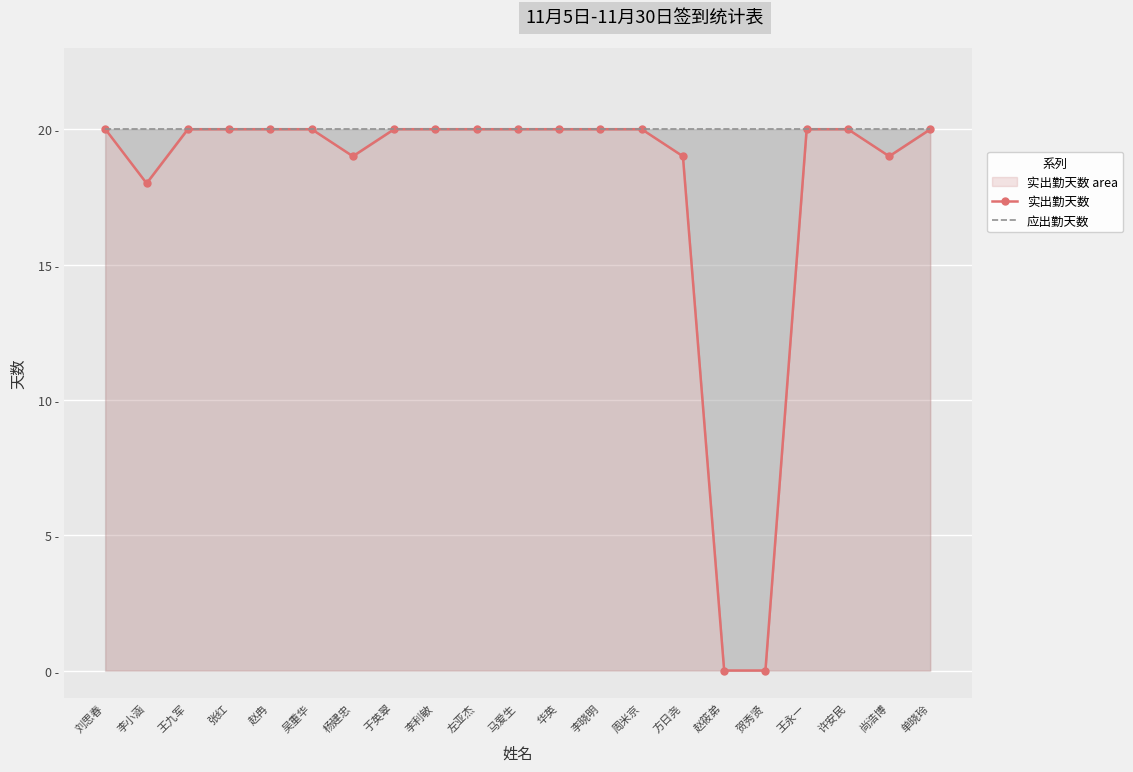

At which label is 应出勤天数 closest to 20?

刘思春